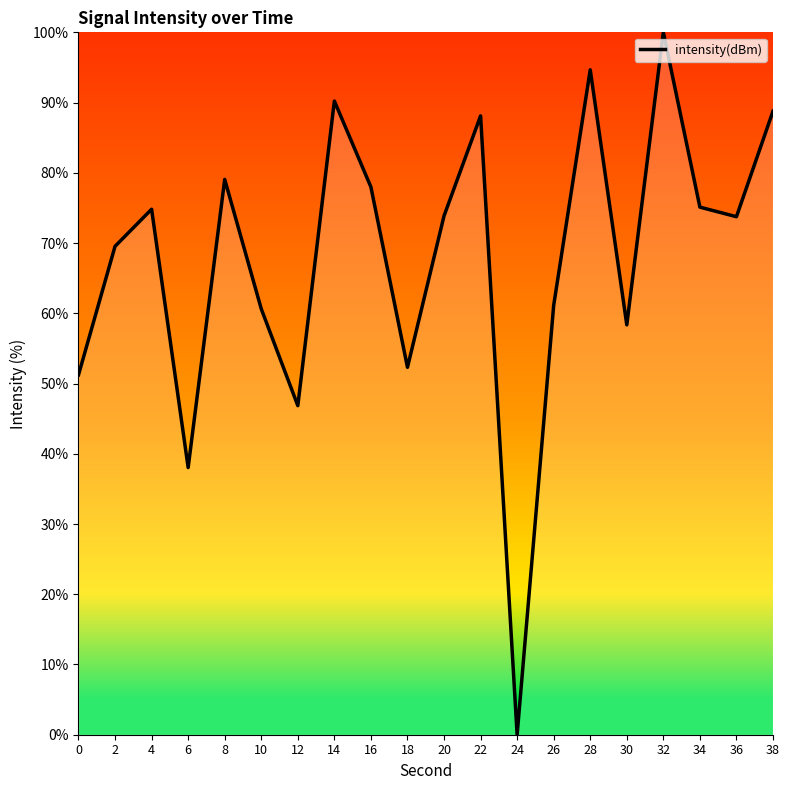

How many interior local peaks (higher than both neighbors) does the data have?

6